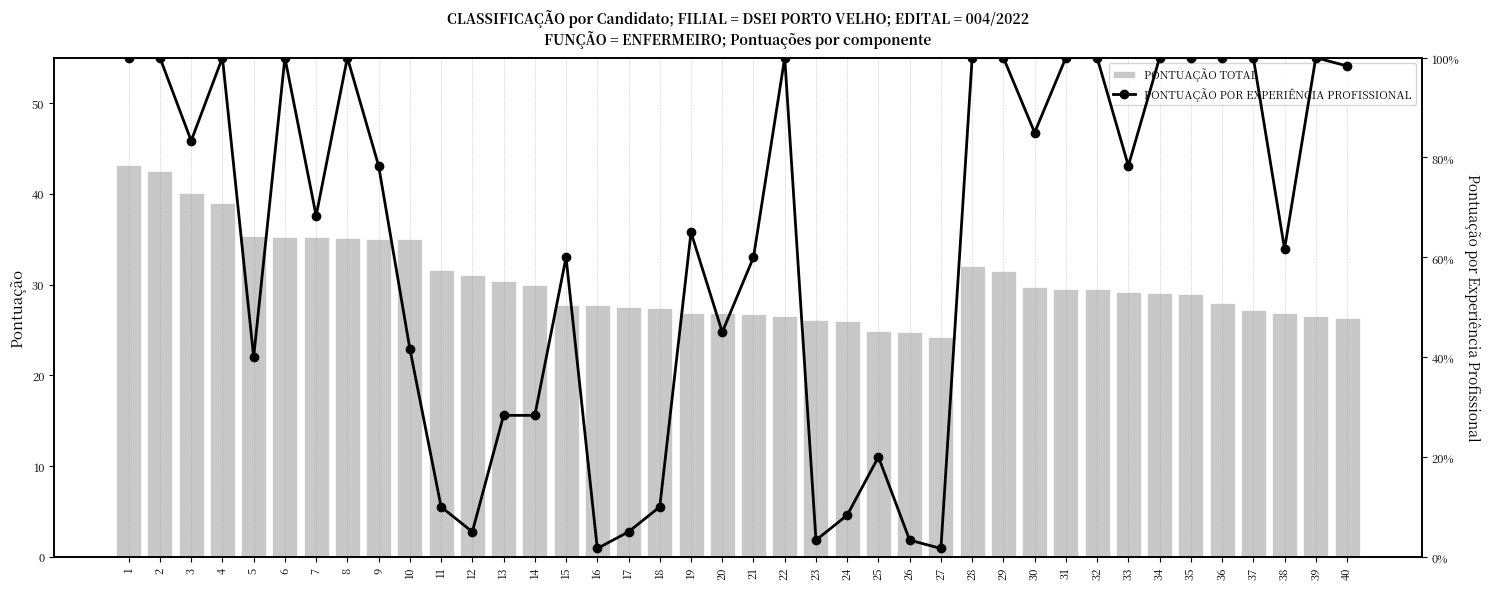

Reading left to right, list all the values displayed in this chart.

PONTUAÇÃO TOTAL: 1=43.2	2=42.5	3=40.1	4=39.0	5=35.3	6=35.2	7=35.2	8=35.1	9=35.0	10=35.0	11=31.6	12=31.1	13=30.4	14=29.9	15=27.7	16=27.7	17=27.5	18=27.4	19=26.9	20=26.9	21=26.7	22=26.5	23=26.1	24=26.0	25=24.9	26=24.7	27=24.2	28=32.0	29=31.5	30=29.7	31=29.5	32=29.5	33=29.2	34=29.1	35=29.0	36=28.0	37=27.2	38=26.9	39=26.5	40=26.3
PONTUAÇÃO POR EXPERIÊNCIA PROFISSIONAL: 1=1.0	2=1.0	3=0.8	4=1.0	5=0.4	6=1.0	7=0.7	8=1.0	9=0.8	10=0.4	11=0.1	12=0.0	13=0.3	14=0.3	15=0.6	16=0.0	17=0.0	18=0.1	19=0.7	20=0.5	21=0.6	22=1.0	23=0.0	24=0.1	25=0.2	26=0.0	27=0.0	28=1.0	29=1.0	30=0.8	31=1.0	32=1.0	33=0.8	34=1.0	35=1.0	36=1.0	37=1.0	38=0.6	39=1.0	40=1.0